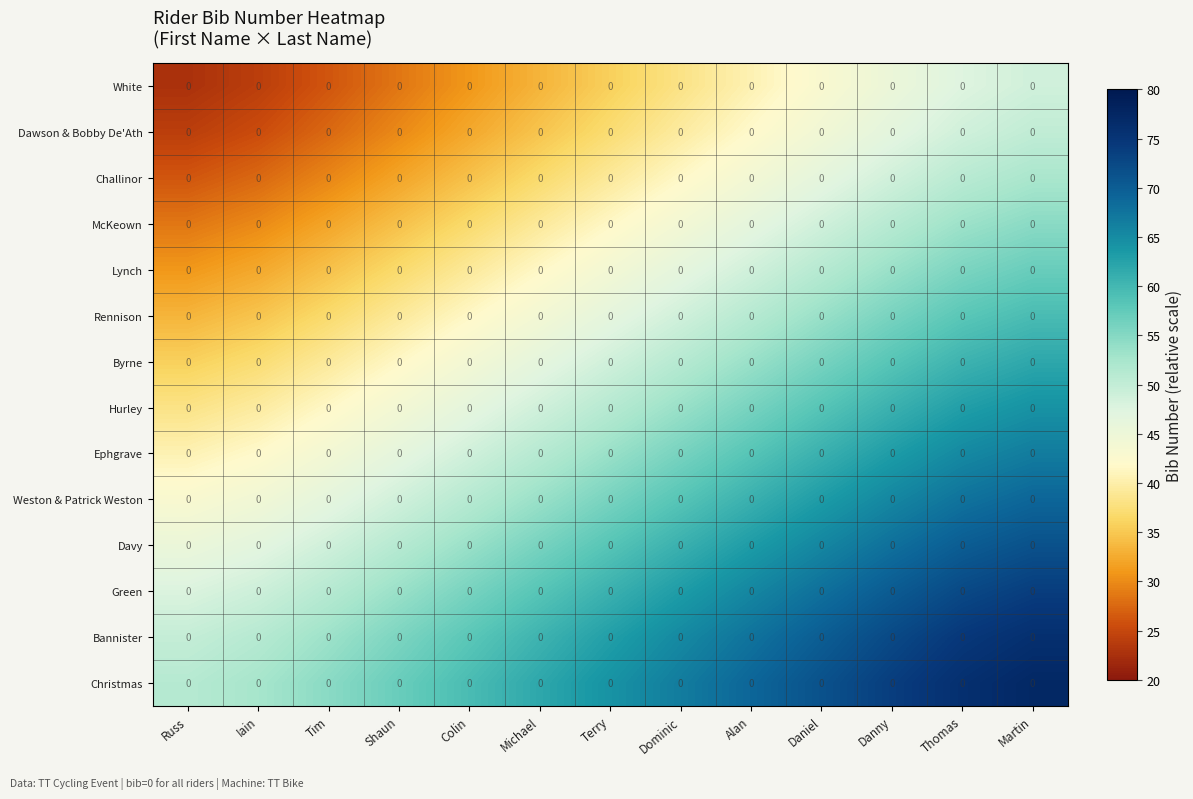

Reading left to right, transcribe all the data shown in this chart.

White: Russ=0.0	Iain=0.0	Tim=0.0	Shaun=0.0	Colin=0.0	Michael=0.0	Terry=0.0	Dominic=0.0	Alan=0.0	Daniel=0.0	Danny=0.0	Thomas=0.0	Martin=0.0
Dawson & Bobby De'Ath: Russ=0.0	Iain=0.0	Tim=0.0	Shaun=0.0	Colin=0.0	Michael=0.0	Terry=0.0	Dominic=0.0	Alan=0.0	Daniel=0.0	Danny=0.0	Thomas=0.0	Martin=0.0
Challinor: Russ=0.0	Iain=0.0	Tim=0.0	Shaun=0.0	Colin=0.0	Michael=0.0	Terry=0.0	Dominic=0.0	Alan=0.0	Daniel=0.0	Danny=0.0	Thomas=0.0	Martin=0.0
McKeown: Russ=0.0	Iain=0.0	Tim=0.0	Shaun=0.0	Colin=0.0	Michael=0.0	Terry=0.0	Dominic=0.0	Alan=0.0	Daniel=0.0	Danny=0.0	Thomas=0.0	Martin=0.0
Lynch: Russ=0.0	Iain=0.0	Tim=0.0	Shaun=0.0	Colin=0.0	Michael=0.0	Terry=0.0	Dominic=0.0	Alan=0.0	Daniel=0.0	Danny=0.0	Thomas=0.0	Martin=0.0
Rennison: Russ=0.0	Iain=0.0	Tim=0.0	Shaun=0.0	Colin=0.0	Michael=0.0	Terry=0.0	Dominic=0.0	Alan=0.0	Daniel=0.0	Danny=0.0	Thomas=0.0	Martin=0.0
Byrne: Russ=0.0	Iain=0.0	Tim=0.0	Shaun=0.0	Colin=0.0	Michael=0.0	Terry=0.0	Dominic=0.0	Alan=0.0	Daniel=0.0	Danny=0.0	Thomas=0.0	Martin=0.0
Hurley: Russ=0.0	Iain=0.0	Tim=0.0	Shaun=0.0	Colin=0.0	Michael=0.0	Terry=0.0	Dominic=0.0	Alan=0.0	Daniel=0.0	Danny=0.0	Thomas=0.0	Martin=0.0
Ephgrave: Russ=0.0	Iain=0.0	Tim=0.0	Shaun=0.0	Colin=0.0	Michael=0.0	Terry=0.0	Dominic=0.0	Alan=0.0	Daniel=0.0	Danny=0.0	Thomas=0.0	Martin=0.0
Weston & Patrick Weston: Russ=0.0	Iain=0.0	Tim=0.0	Shaun=0.0	Colin=0.0	Michael=0.0	Terry=0.0	Dominic=0.0	Alan=0.0	Daniel=0.0	Danny=0.0	Thomas=0.0	Martin=0.0
Davy: Russ=0.0	Iain=0.0	Tim=0.0	Shaun=0.0	Colin=0.0	Michael=0.0	Terry=0.0	Dominic=0.0	Alan=0.0	Daniel=0.0	Danny=0.0	Thomas=0.0	Martin=0.0
Green: Russ=0.0	Iain=0.0	Tim=0.0	Shaun=0.0	Colin=0.0	Michael=0.0	Terry=0.0	Dominic=0.0	Alan=0.0	Daniel=0.0	Danny=0.0	Thomas=0.0	Martin=0.0
Bannister: Russ=0.0	Iain=0.0	Tim=0.0	Shaun=0.0	Colin=0.0	Michael=0.0	Terry=0.0	Dominic=0.0	Alan=0.0	Daniel=0.0	Danny=0.0	Thomas=0.0	Martin=0.0
Christmas: Russ=0.0	Iain=0.0	Tim=0.0	Shaun=0.0	Colin=0.0	Michael=0.0	Terry=0.0	Dominic=0.0	Alan=0.0	Daniel=0.0	Danny=0.0	Thomas=0.0	Martin=0.0